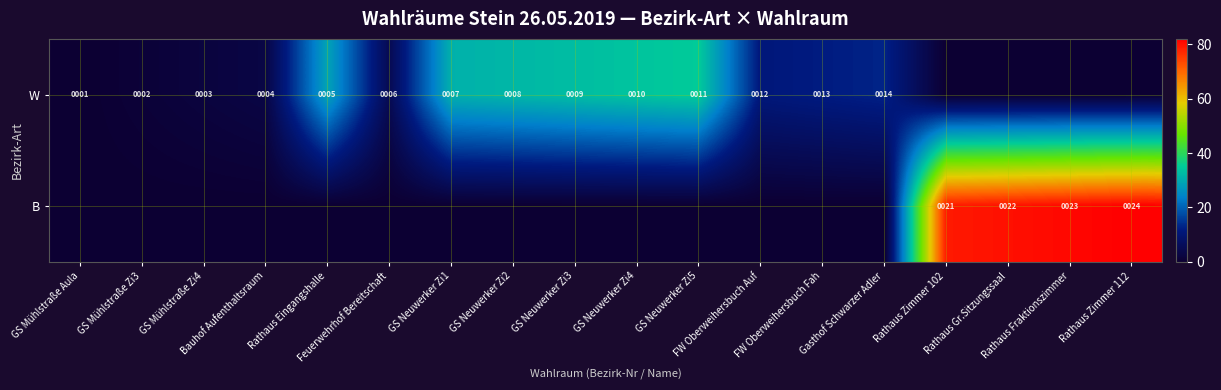

What is the difference between the maximum and minimum values in the B series?

82